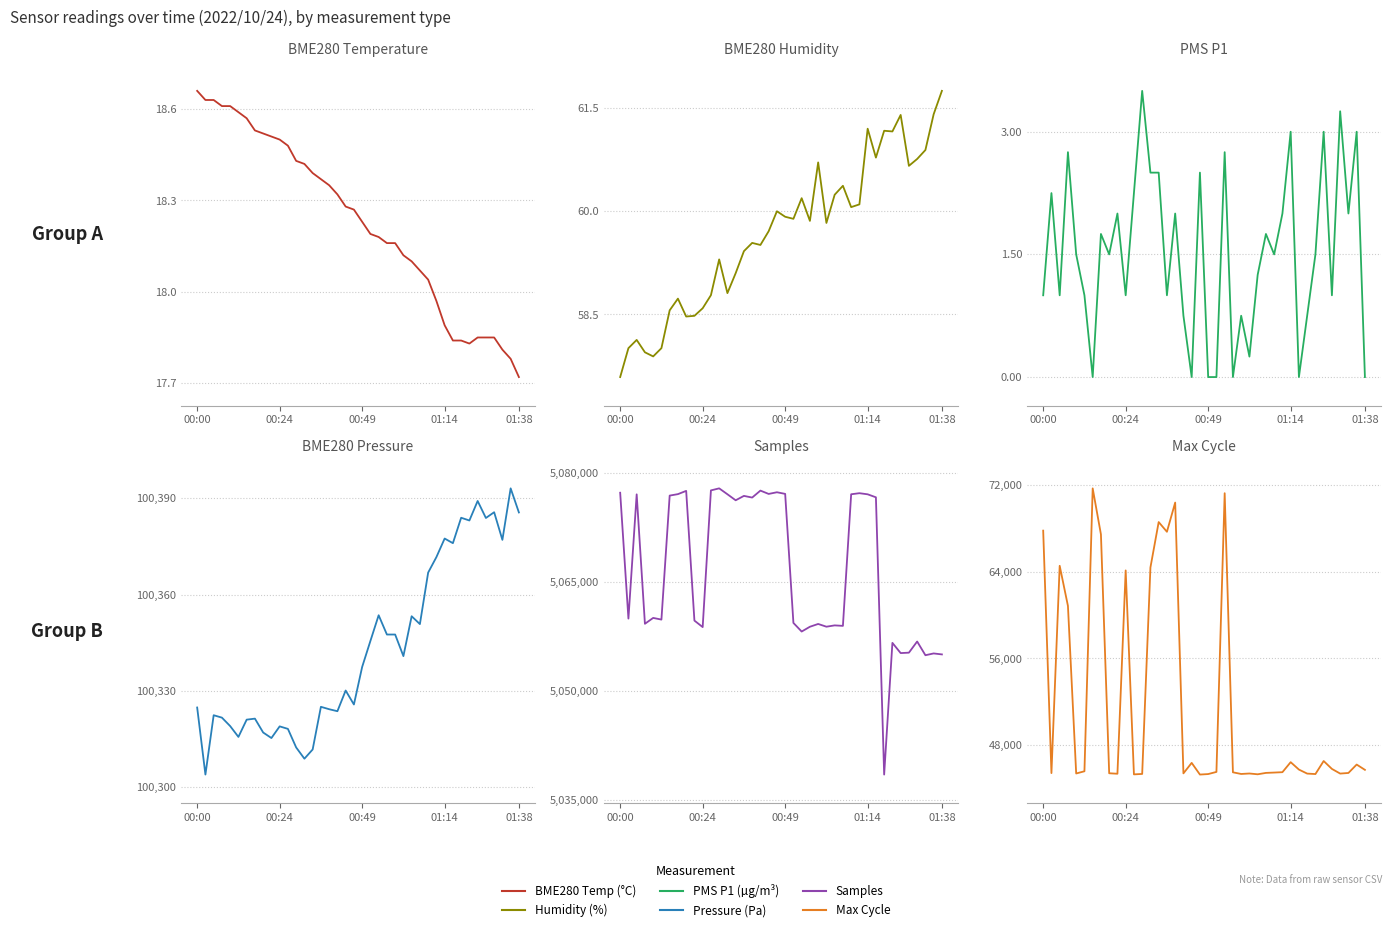

What is the label of the 39th point from the left?

38